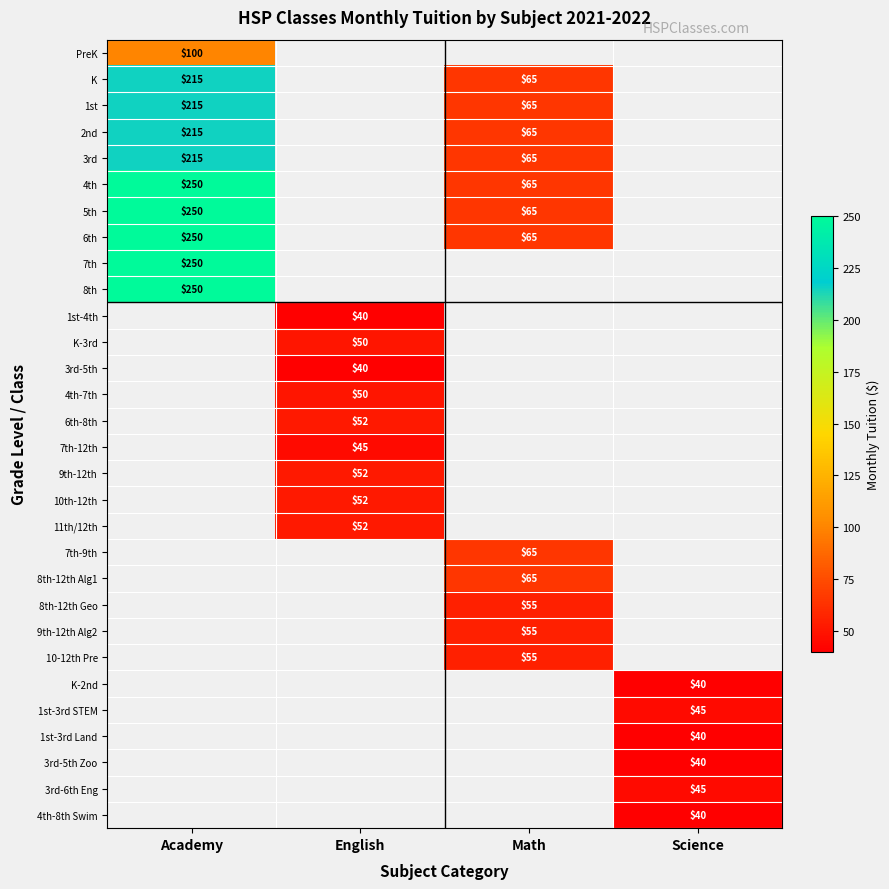

The value of 2nd at Academy is 215. True or false?

True